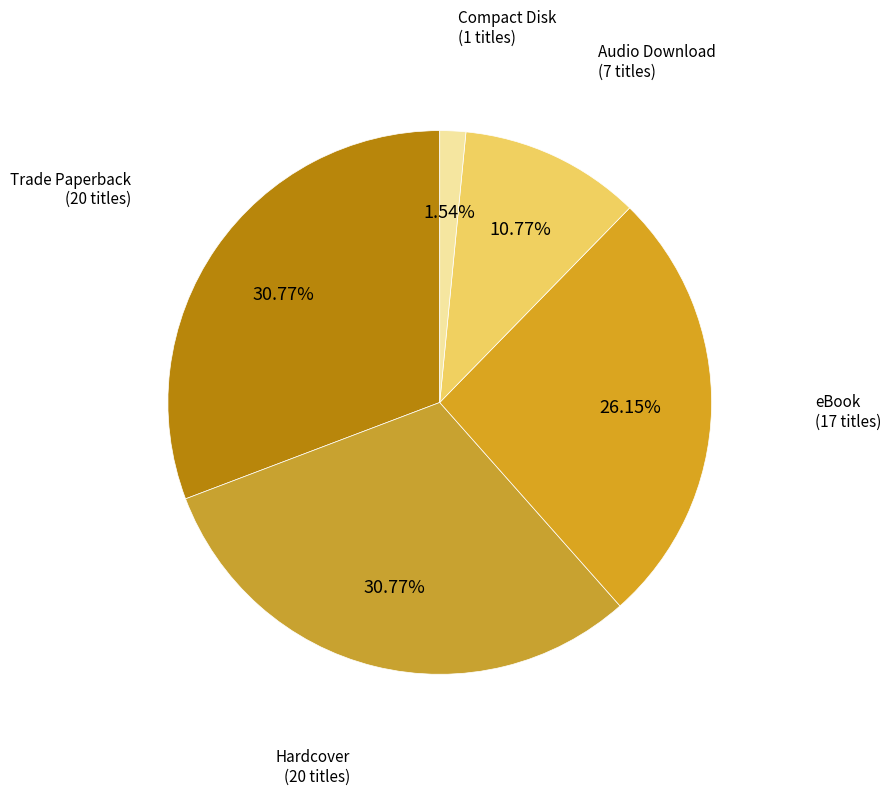

Which slice is the smallest?

Compact Disk